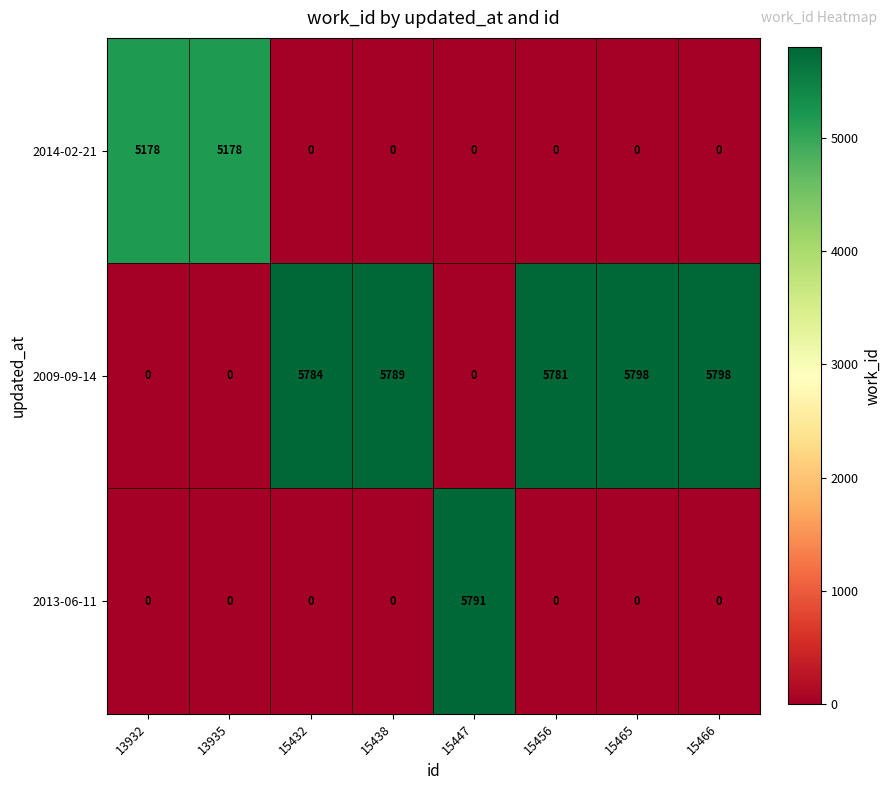

What is the maximum value for 2014-02-21?

5178